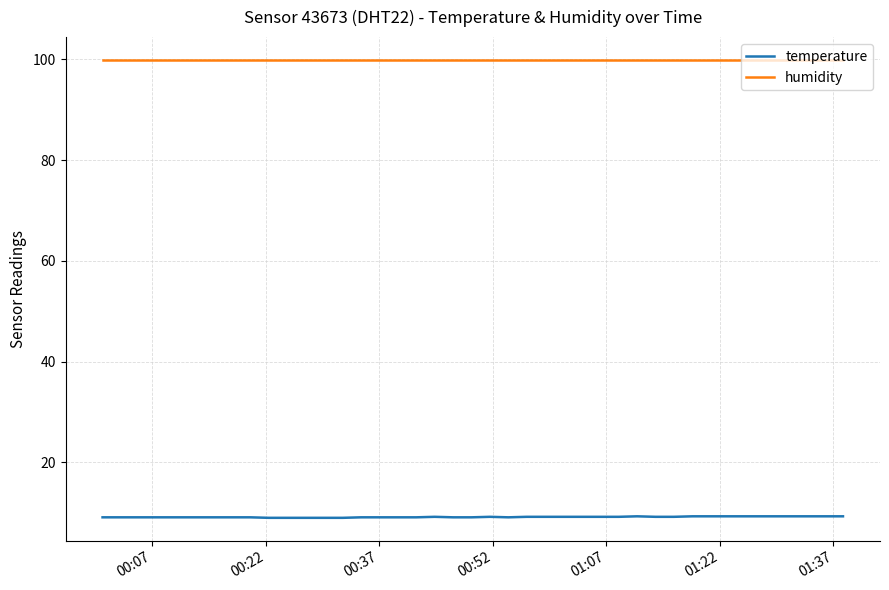

Rank the series by their maximum value, from lowest to highest.

temperature, humidity